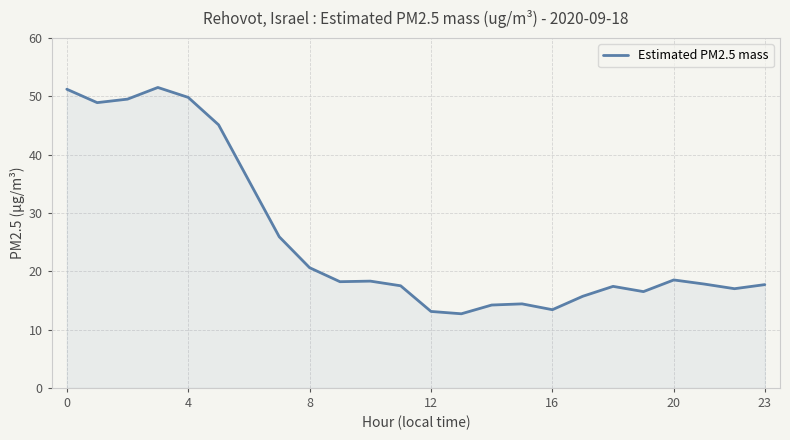

What is the difference between the maximum and minimum values?

38.8